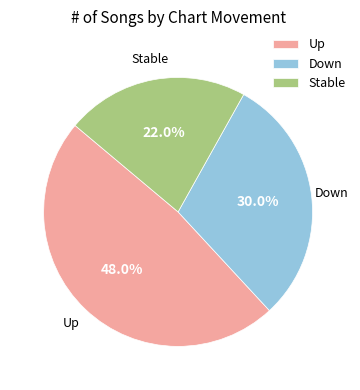

Is the sum of Up and Down greater than half?

Yes